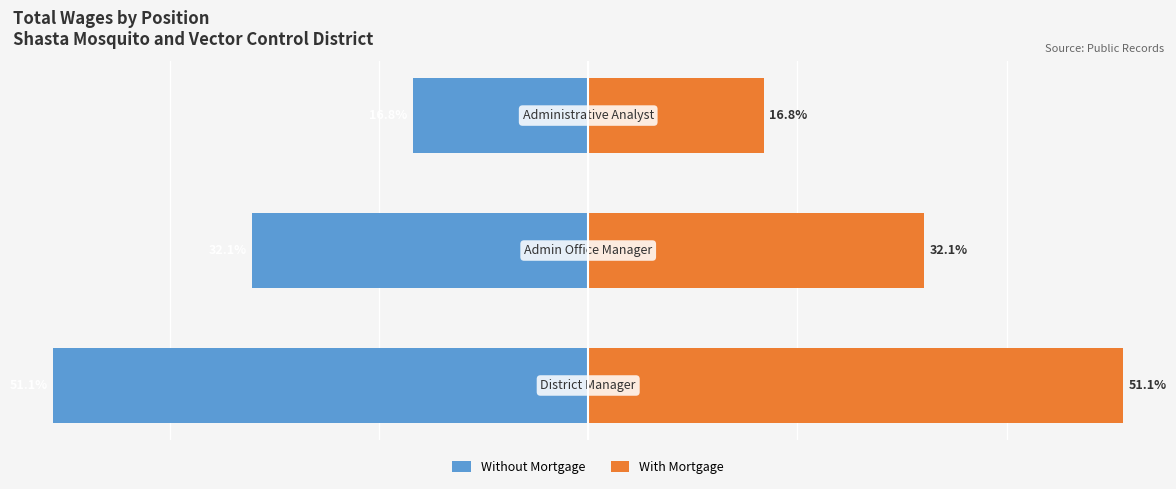

At how many categories does at least one series exceed -21?

3